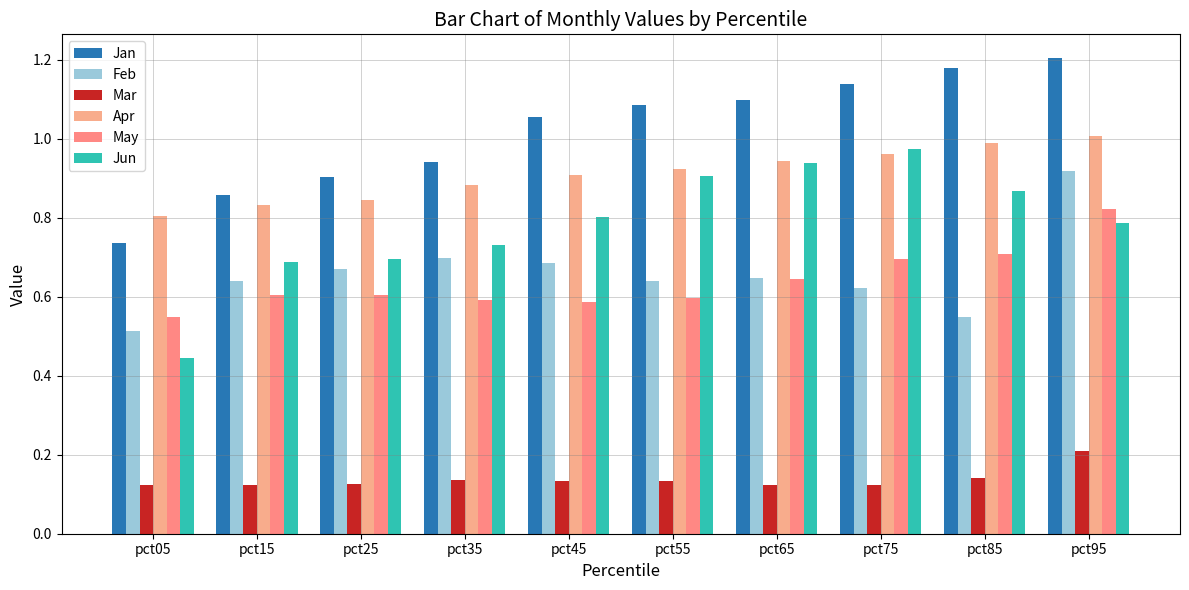

What is the lowest value of the Jun series?

0.4